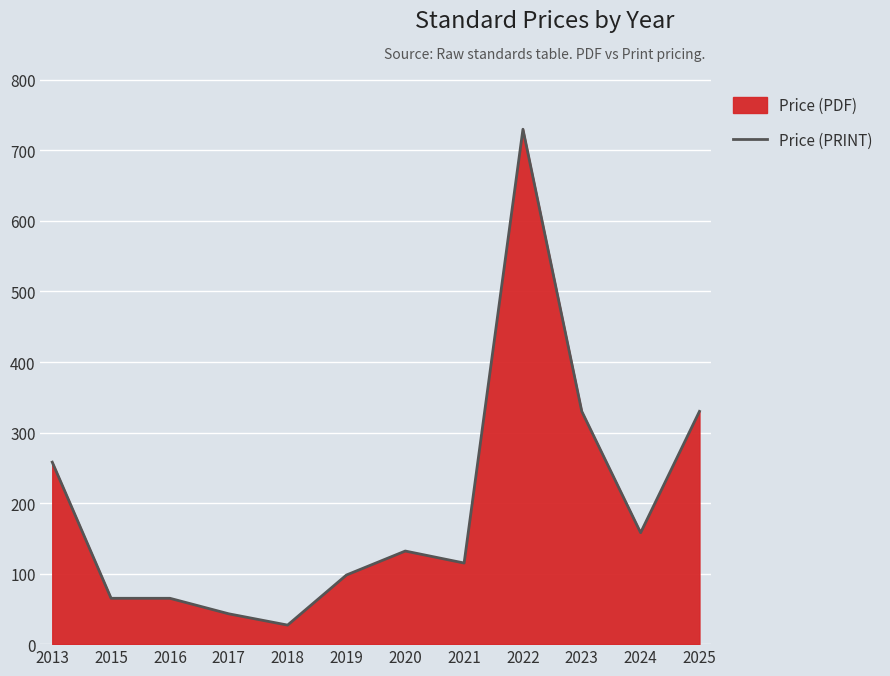

At which label is the value closest to 378?

2023